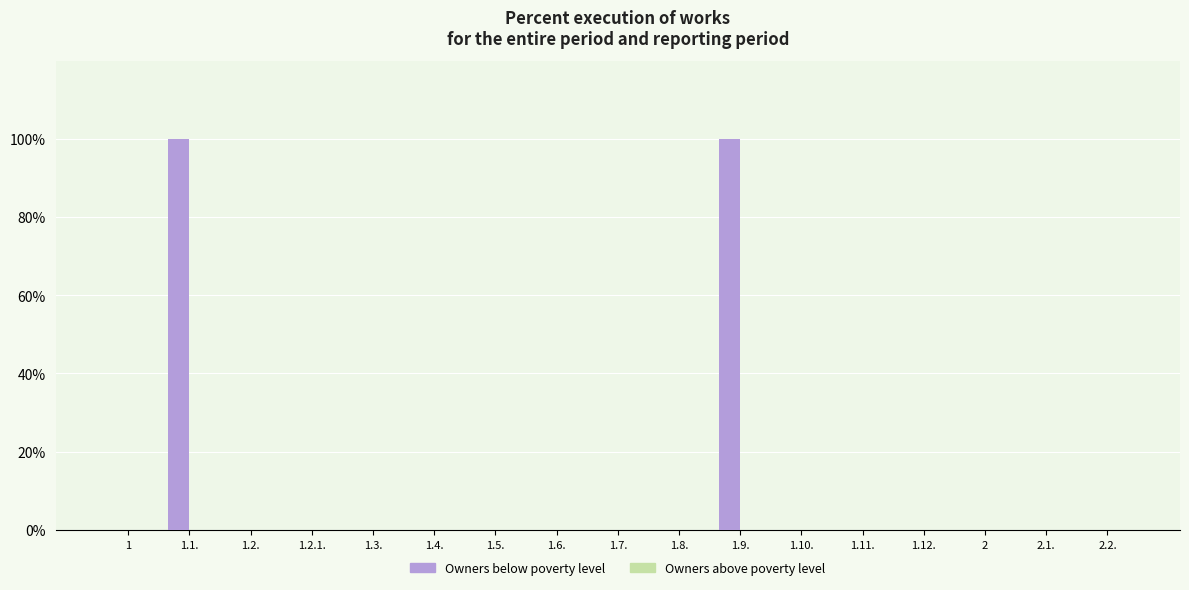

Is it true that the value at 1.3. is 0?

True